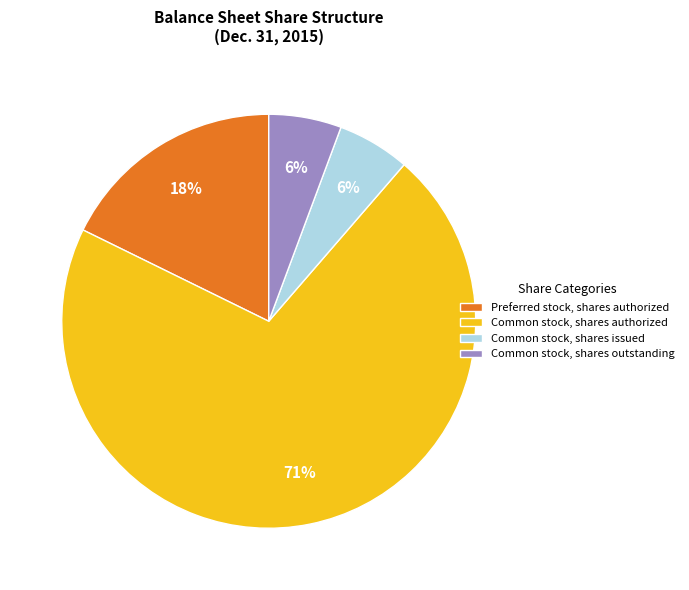

True or false: Common stock, shares issued accounts for 18% of the total.

False